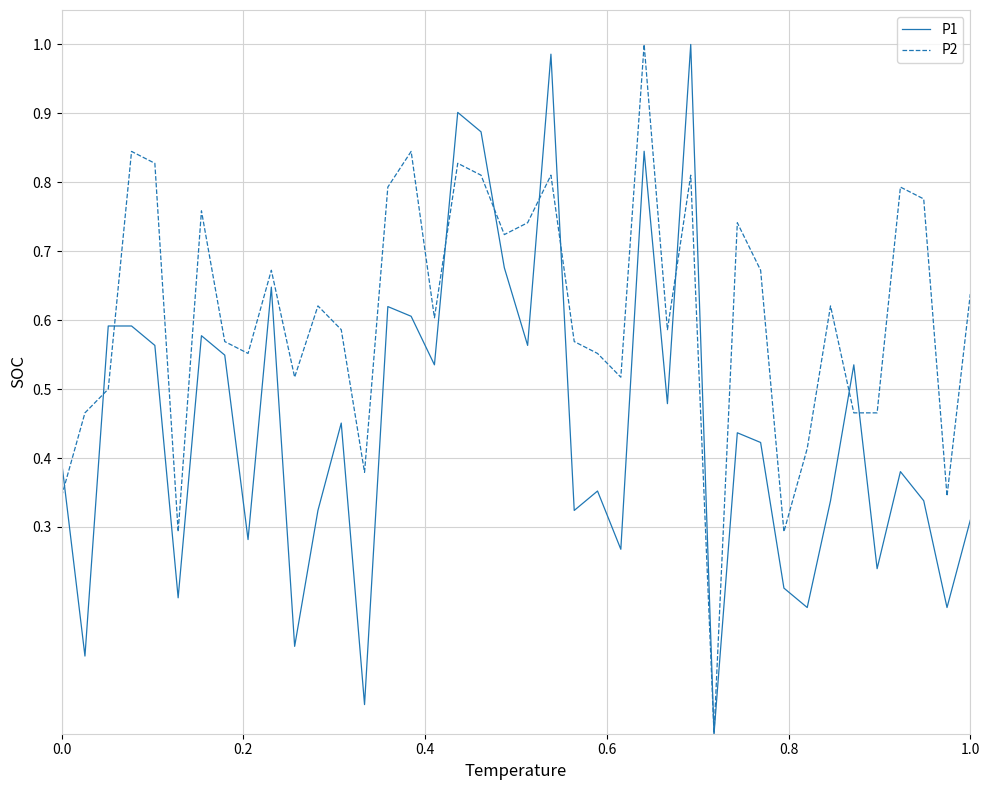

Which series has the largest total across all categories?

P2